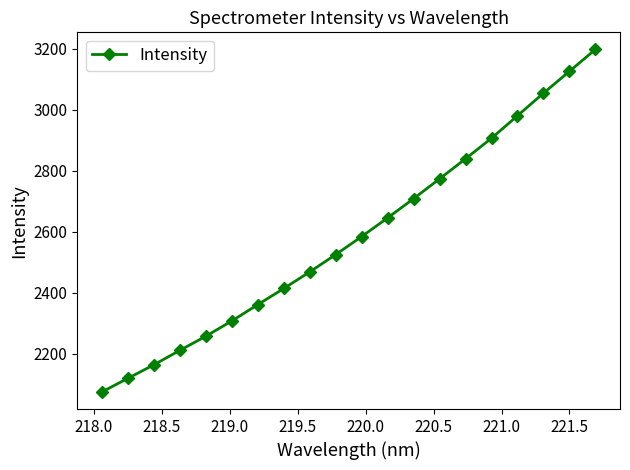

What is the value of the 3rd point from the left?

2163.3